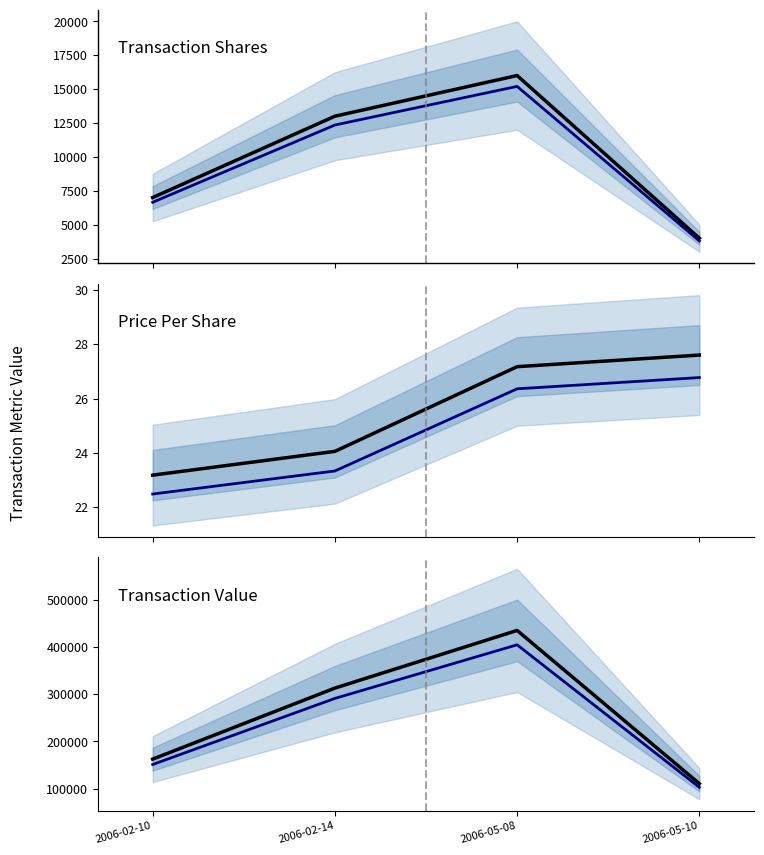

True or false: transactionShares and transactionValue intersect in this chart.

False